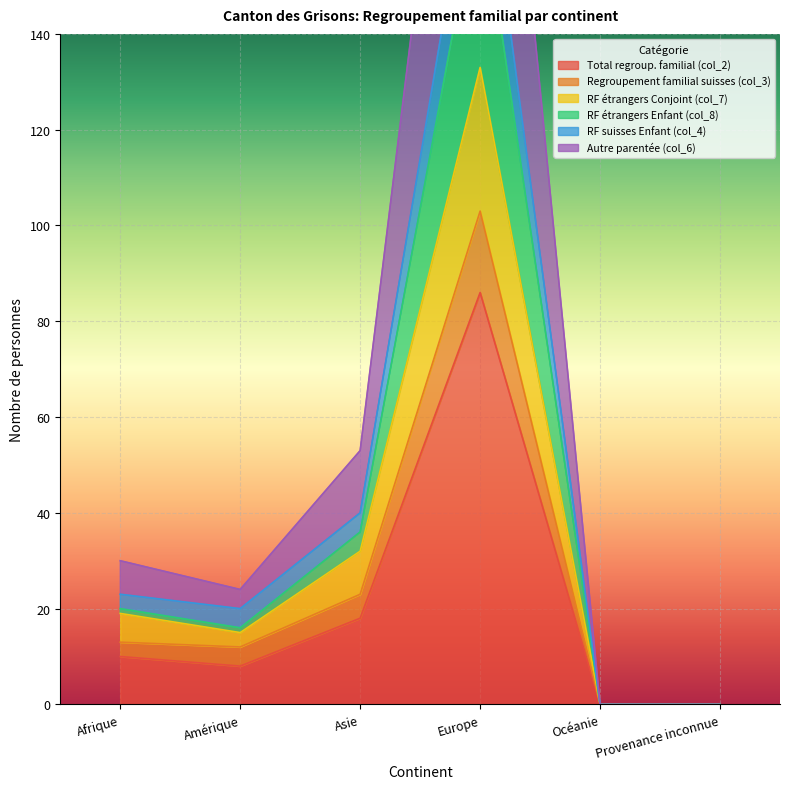

What is the difference between the RF étrangers Enfant (col_8) values at Europe and Asie?

204